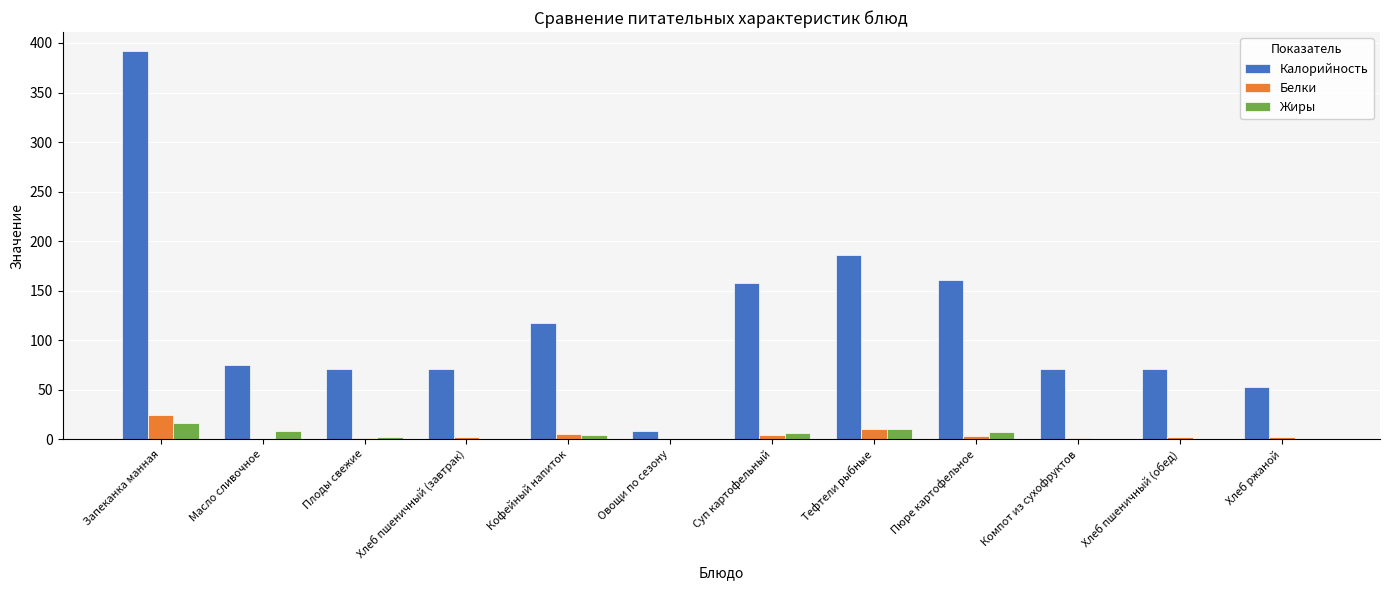

At which category is the sum across all series the highest?

Запеканка манная